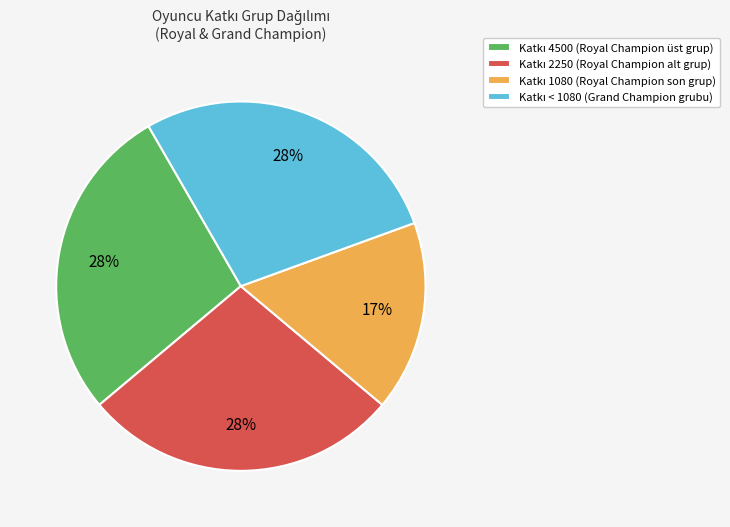

Does any single category account for the majority?

No